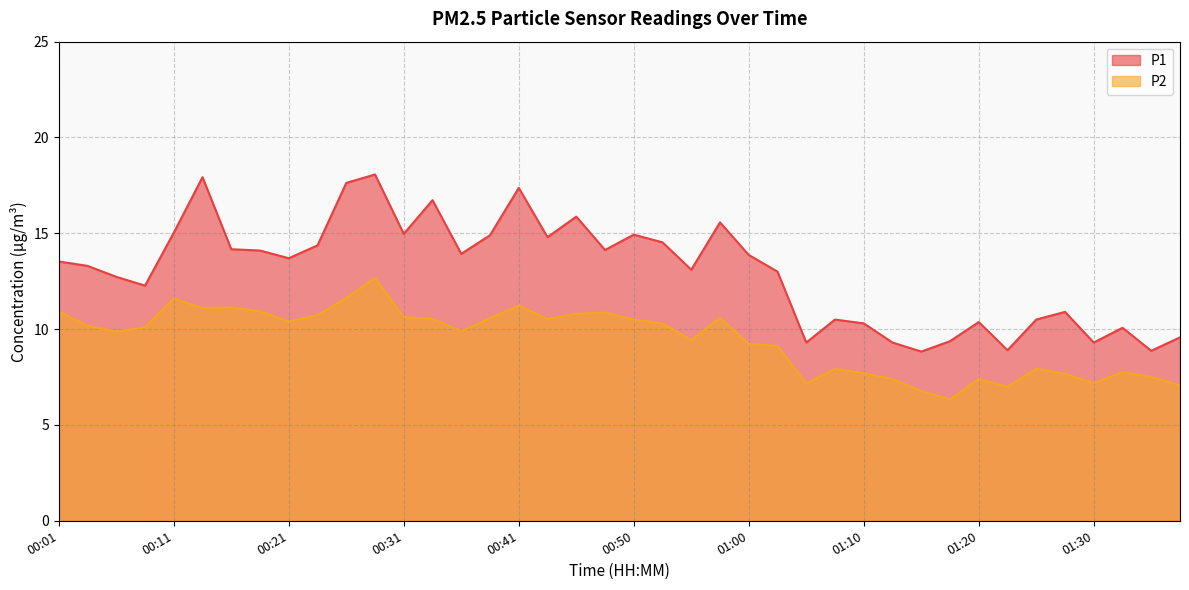

What is the lowest value of the P2 series?

6.3